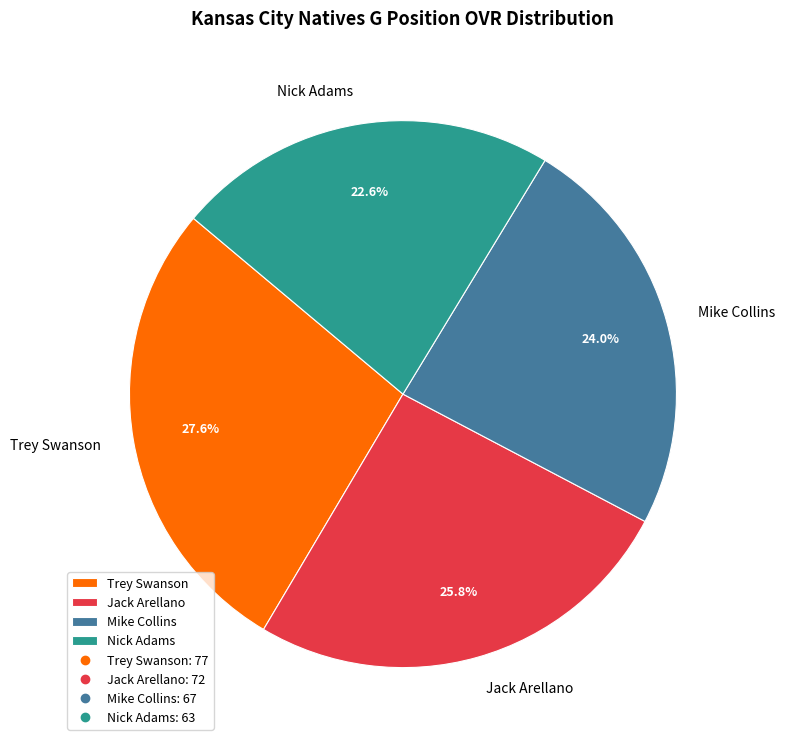

How much of the chart is everything except Mike Collins?

76.0%